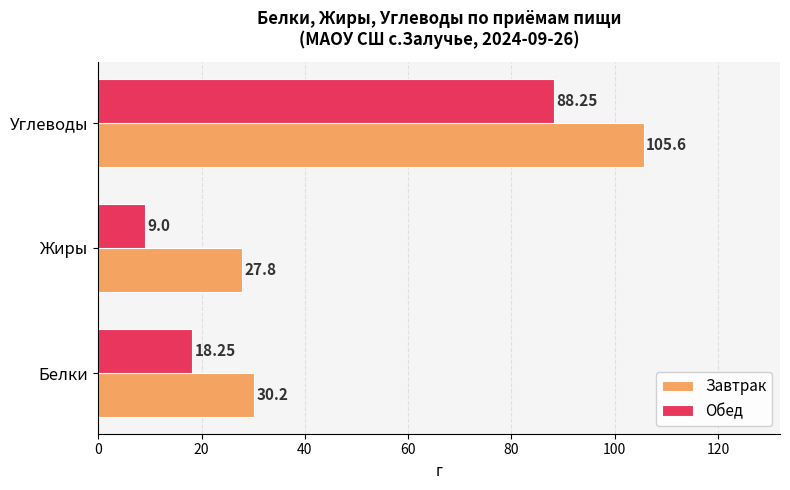

Where is Обед nearest to the value 48?

Белки